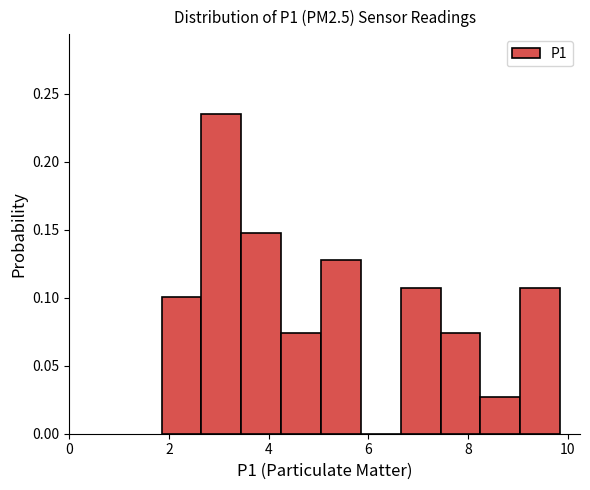

Reading left to right, transcribe this chart: for each bar, give the range it covers on the x-axis and its height. Neither the bar edges nor the heights are printed on the chart, so give them approximately, as read against the axes.

1.85 to 2.65: 0.100
2.65 to 3.45: 0.235
3.45 to 4.25: 0.150
4.25 to 5.05: 0.075
5.05 to 5.85: 0.130
5.85 to 6.65: 0
6.65 to 7.45: 0.105
7.45 to 8.25: 0.075
8.25 to 9.05: 0.025
9.05 to 9.85: 0.105